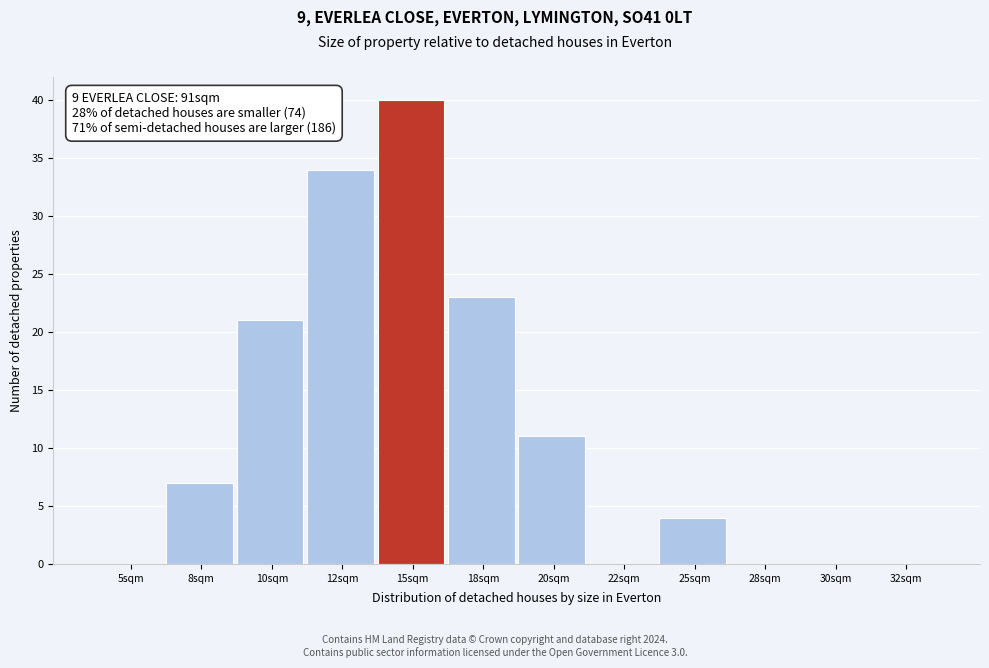

Reading left to right, extract all data points from this chart.

5sqm=0	8sqm=7	10sqm=21	12sqm=34	15sqm=40	18sqm=23	20sqm=11	22sqm=0	25sqm=4	28sqm=0	30sqm=0	32sqm=0